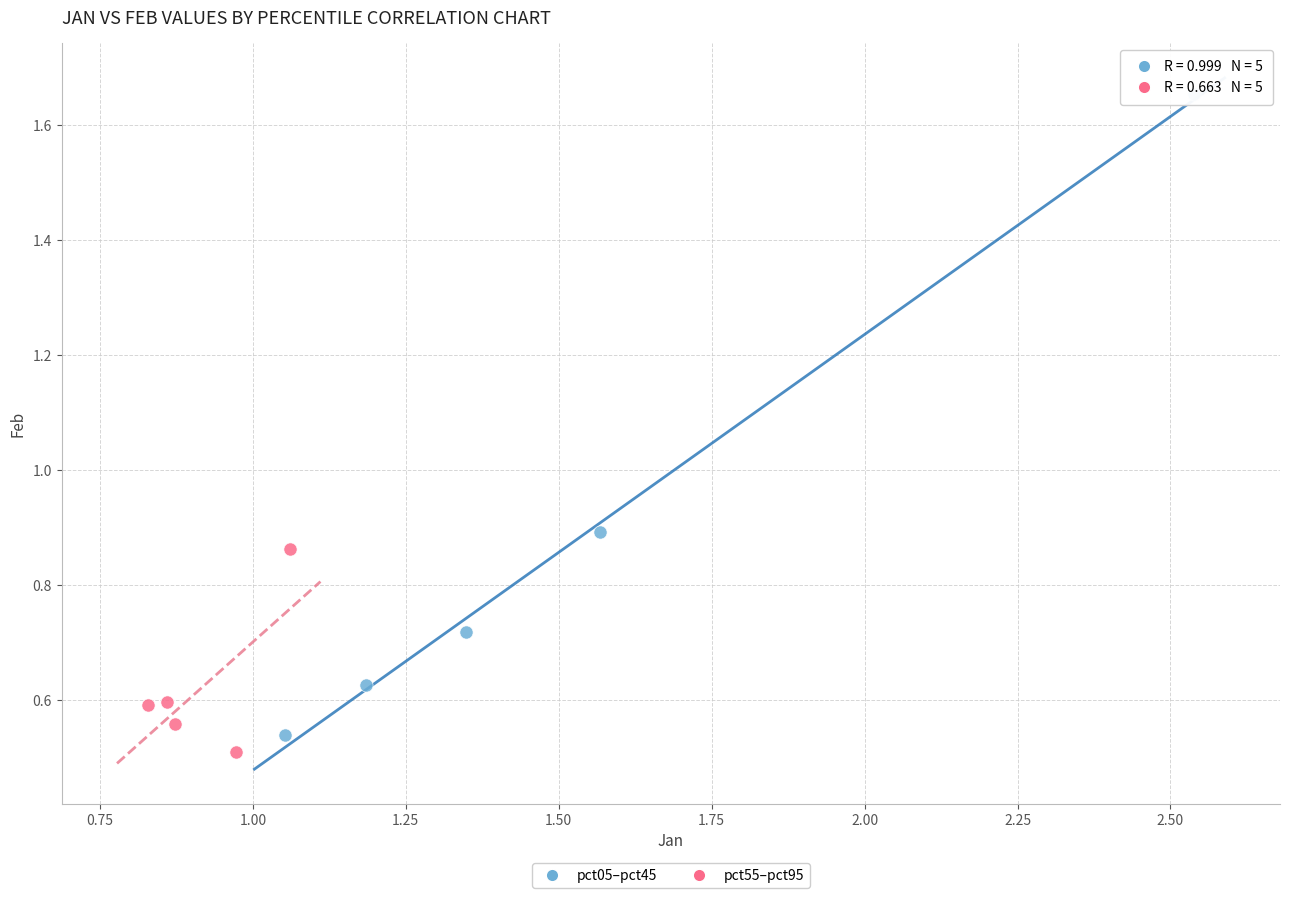

Which series has the largest Y range (max minus min)?

pct05–pct45